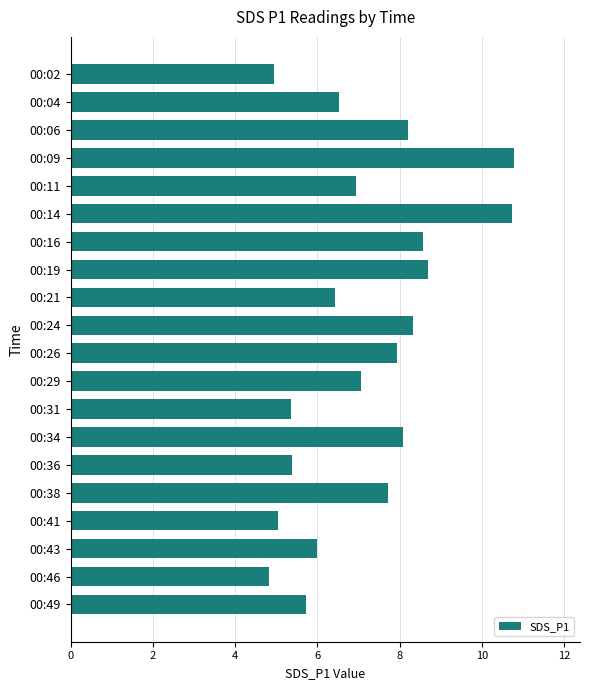

What is the minimum value shown in the chart?

4.8